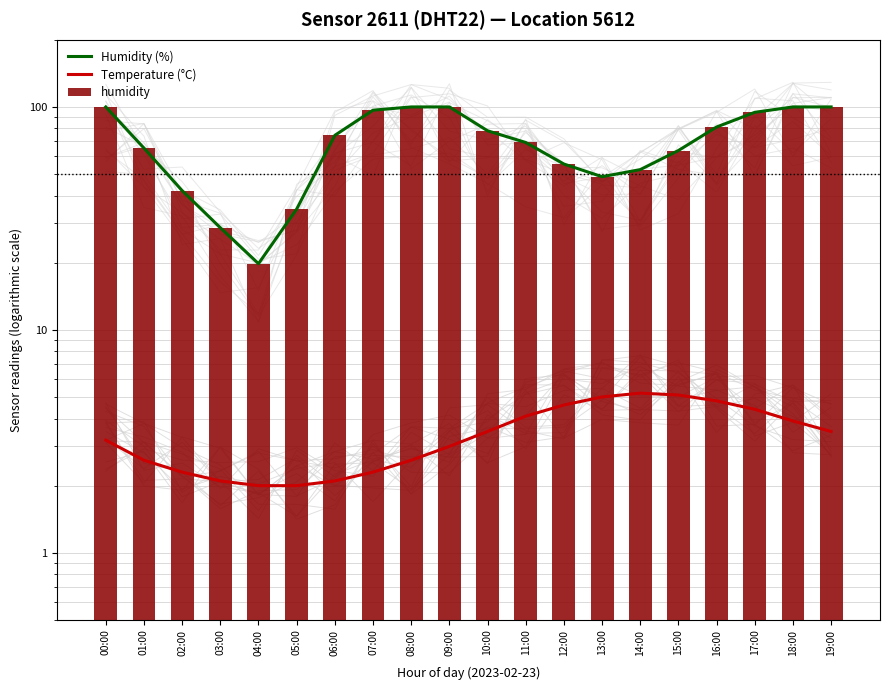

Rank the categories by humidity value from lowest to highest.

04:00, 03:00, 05:00, 02:00, 13:00, 14:00, 12:00, 15:00, 01:00, 11:00, 06:00, 10:00, 16:00, 17:00, 07:00, 00:00, 08:00, 09:00, 18:00, 19:00